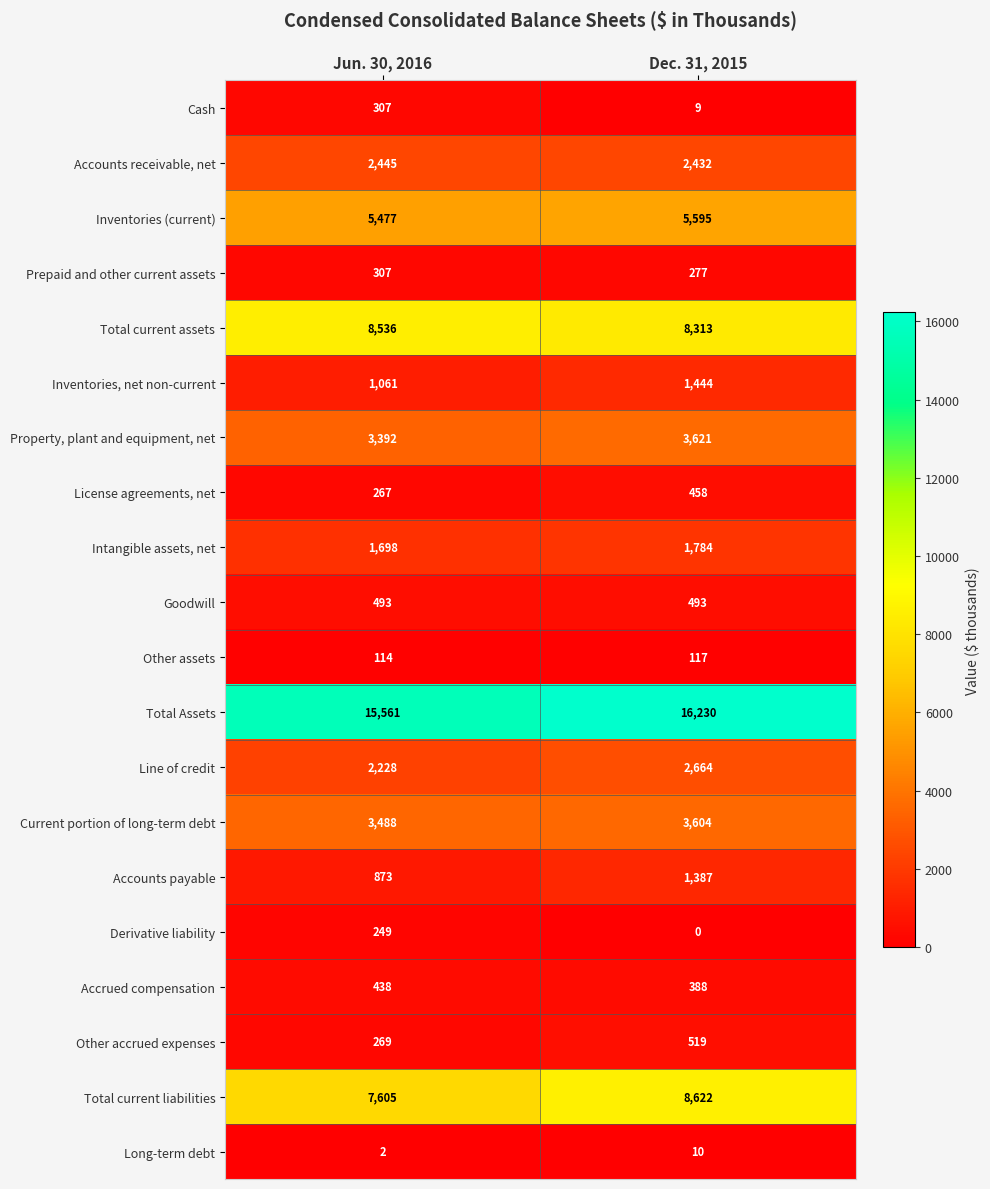

Is it true that Accounts receivable, net equals 2432 at Dec. 31, 2015?

True